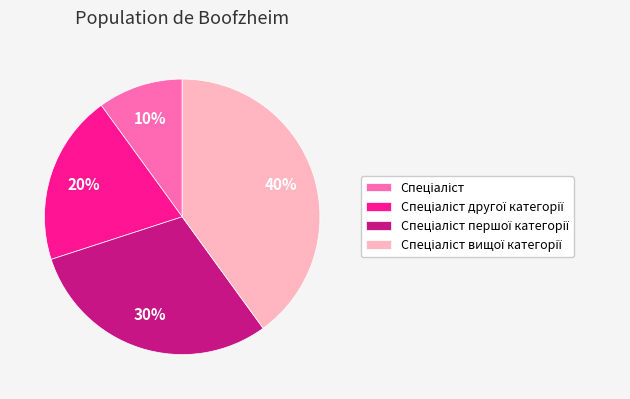

To the nearest percent, what is the difference between the largest and smallest slice percentages?

30%